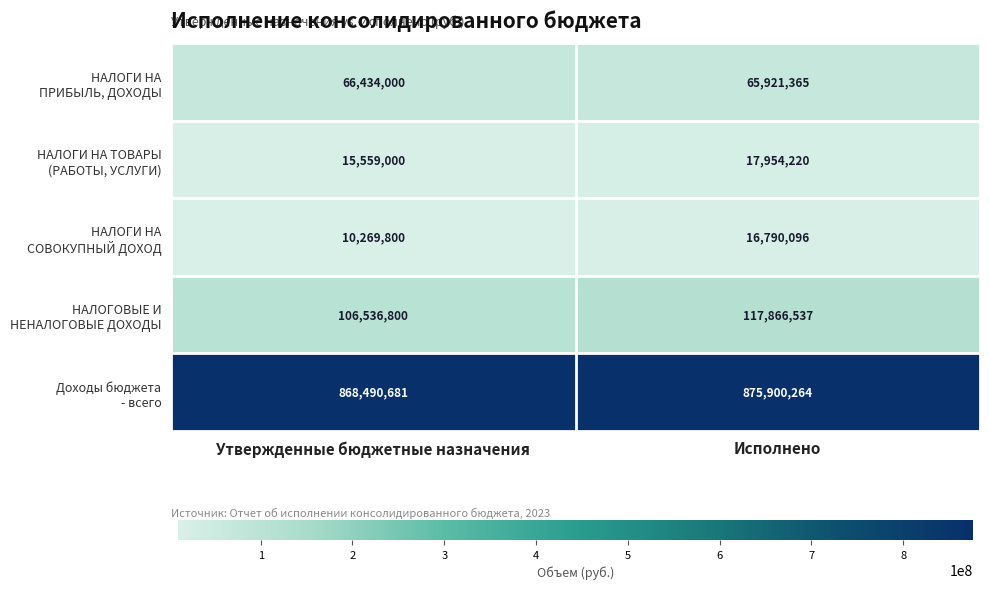

Which label corresponds to the smallest value in the chart?

Утвержденные бюджетные назначения